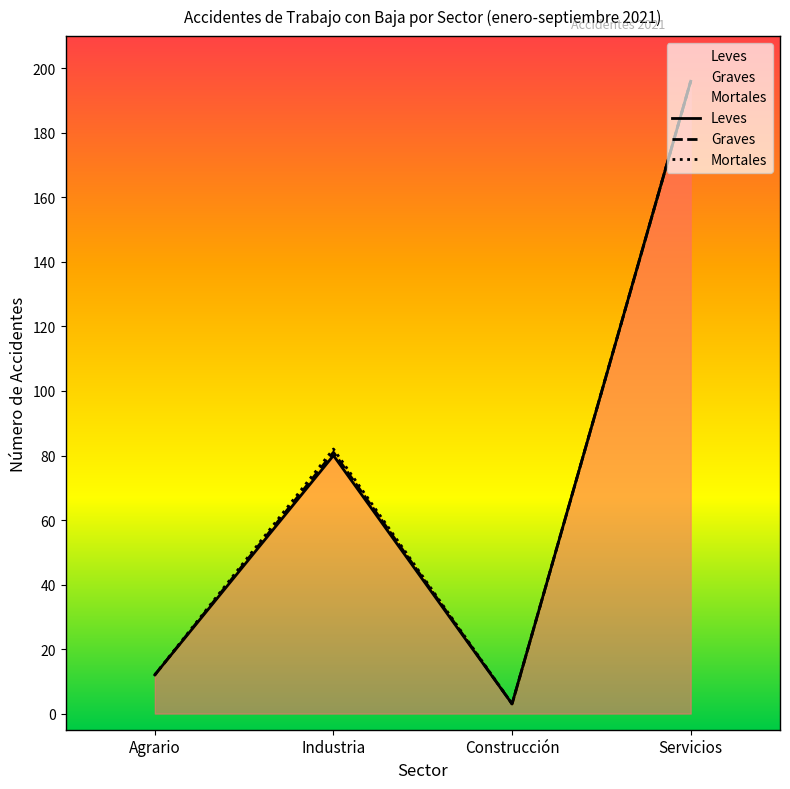

Which series changed the most between Agrario and Servicios?

Leves